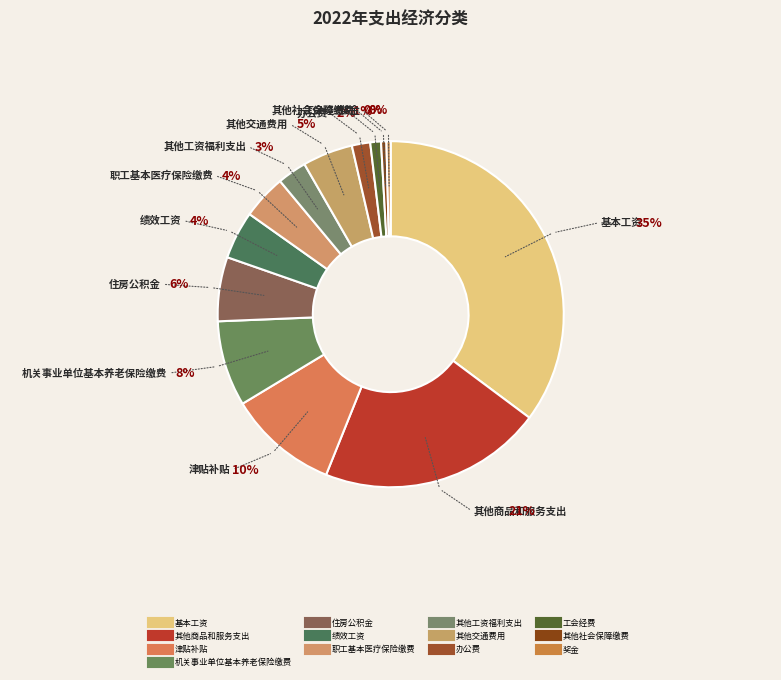

Count the number of slices in the pie.

13